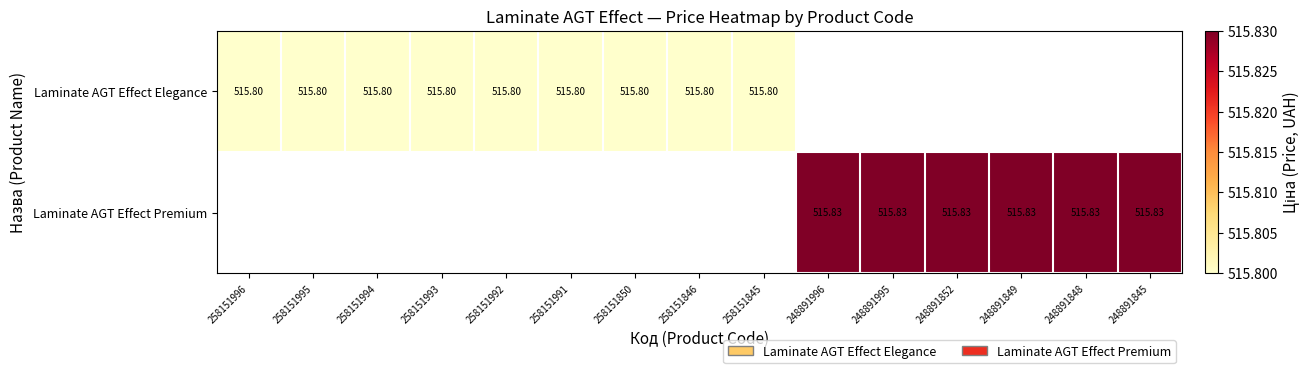

At how many categories does at least one series exceed 515?

15